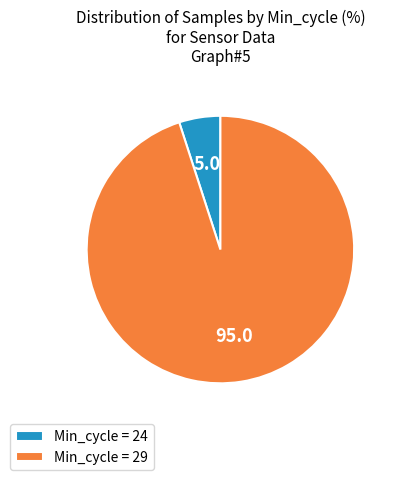

The Min_cycle = 24 slice represents 5% of the pie. True or false?

True